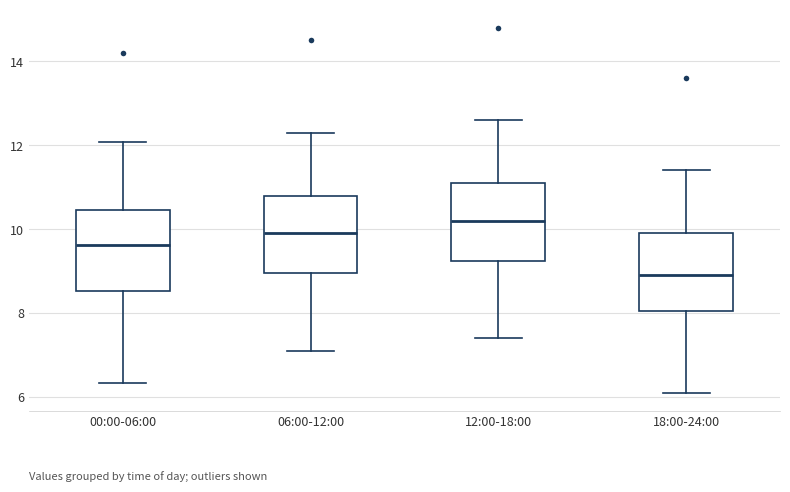

Reading left to right, read every box against the y-axis: the position of its median line, the range the box covers, and the ends of its whiskers. The values are not printed on the chart, so give them approximately, as read against the axis.

00:00-06:00: median 9.6, box 8.6 to 10.4, whiskers 6.4 to 12.0
06:00-12:00: median 10.0, box 9.0 to 10.8, whiskers 7.2 to 12.4
12:00-18:00: median 10.2, box 9.2 to 11.2, whiskers 7.4 to 12.6
18:00-24:00: median 9.0, box 8.0 to 10.0, whiskers 6.2 to 11.4